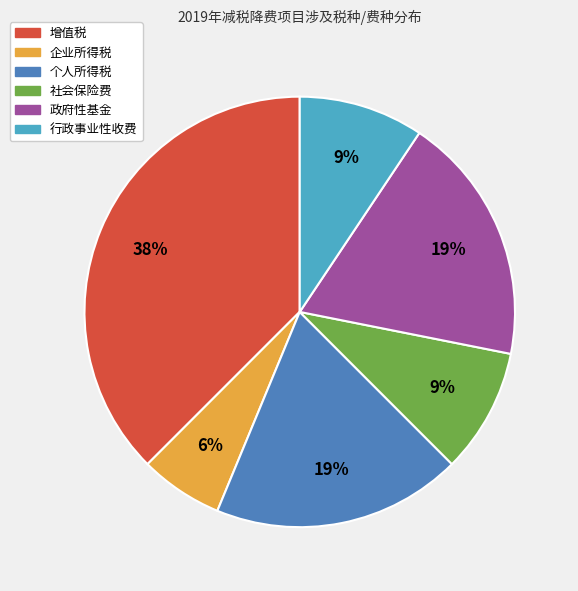

The 政府性基金 slice represents 33% of the pie. True or false?

False